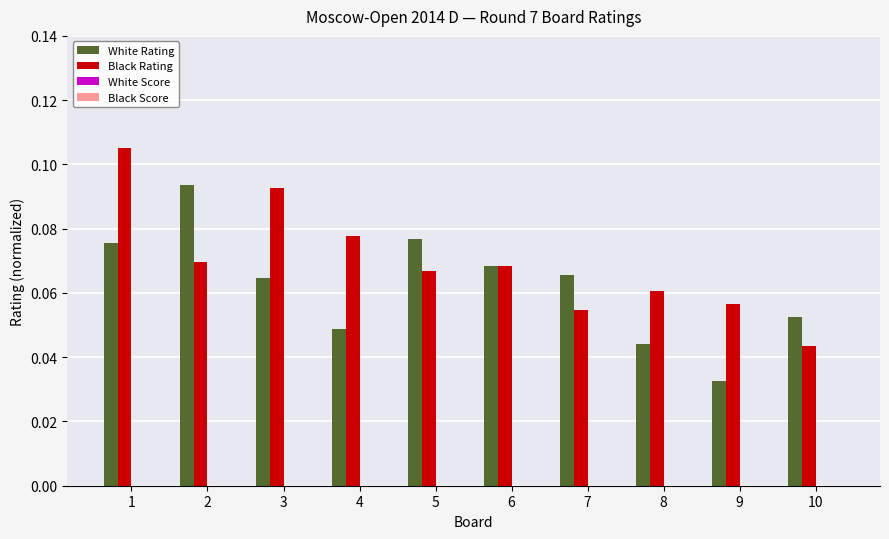

What are all the series names shown in the legend?

White Rating, Black Rating, White Score, Black Score